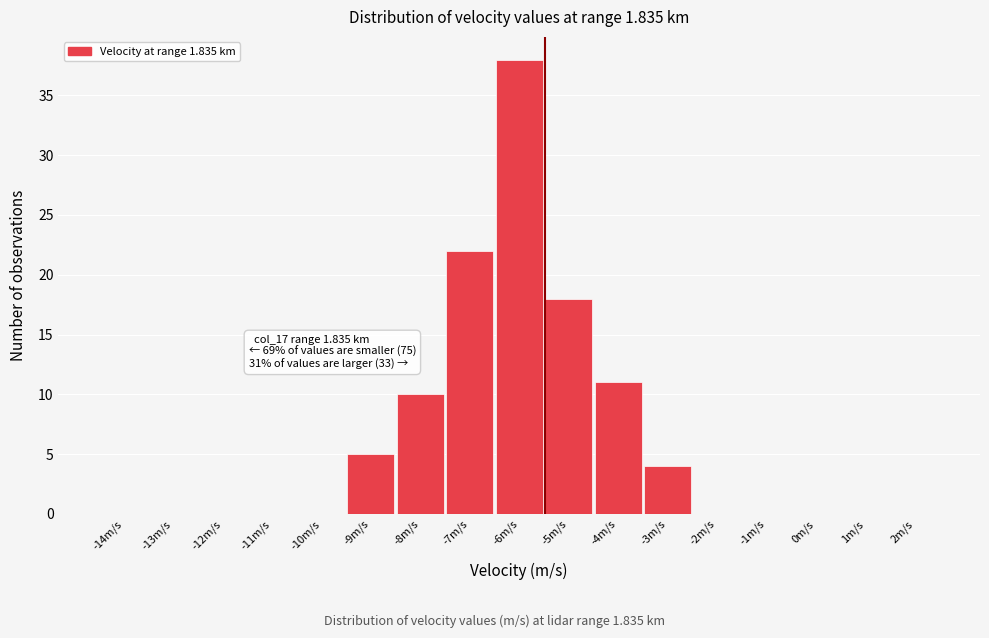

Reading left to right, what are all the values shown in this chart?

-14m/s=0	-13m/s=0	-12m/s=0	-11m/s=0	-10m/s=0	-9m/s=5	-8m/s=10	-7m/s=22	-6m/s=38	-5m/s=18	-4m/s=11	-3m/s=4	-2m/s=0	-1m/s=0	0m/s=0	1m/s=0	2m/s=0